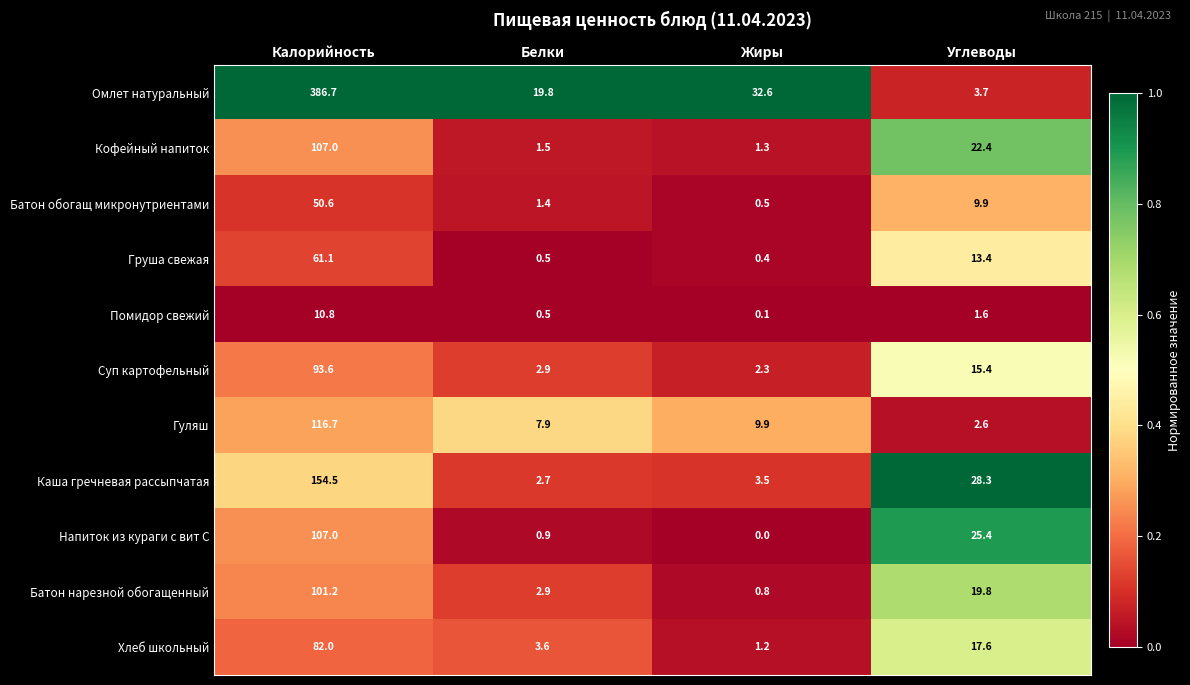

What is the minimum value for Кофейный напиток?

1.3